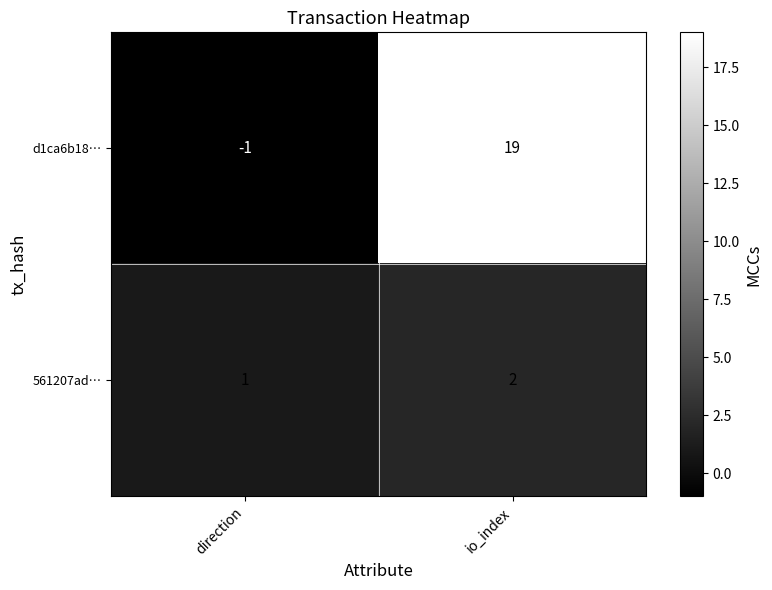

Which series has the widest spread of values?

d1ca6b18…